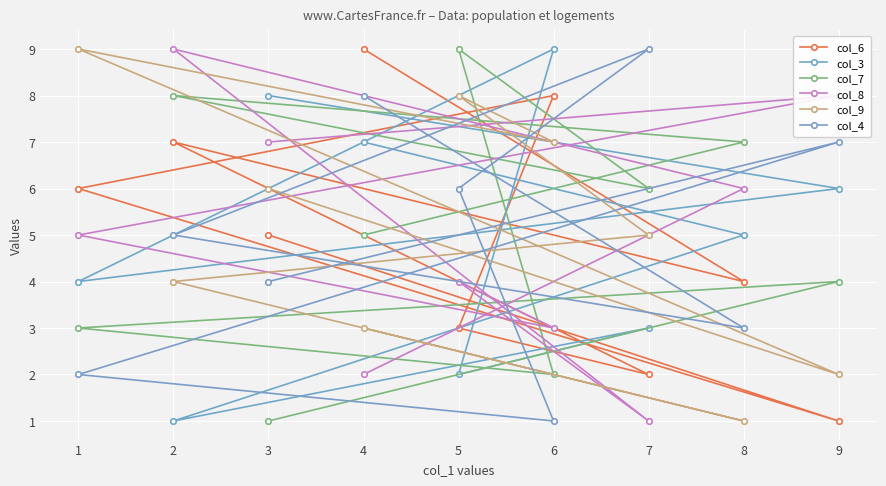

Count the col_7 values in the range 3 to 7.

5